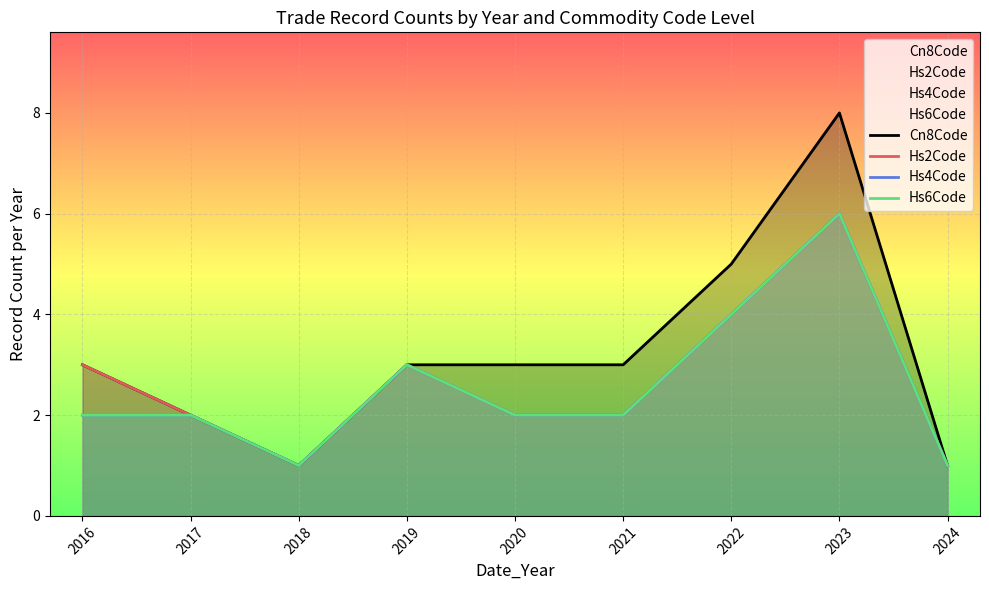

How many lines are shown in the chart?

4